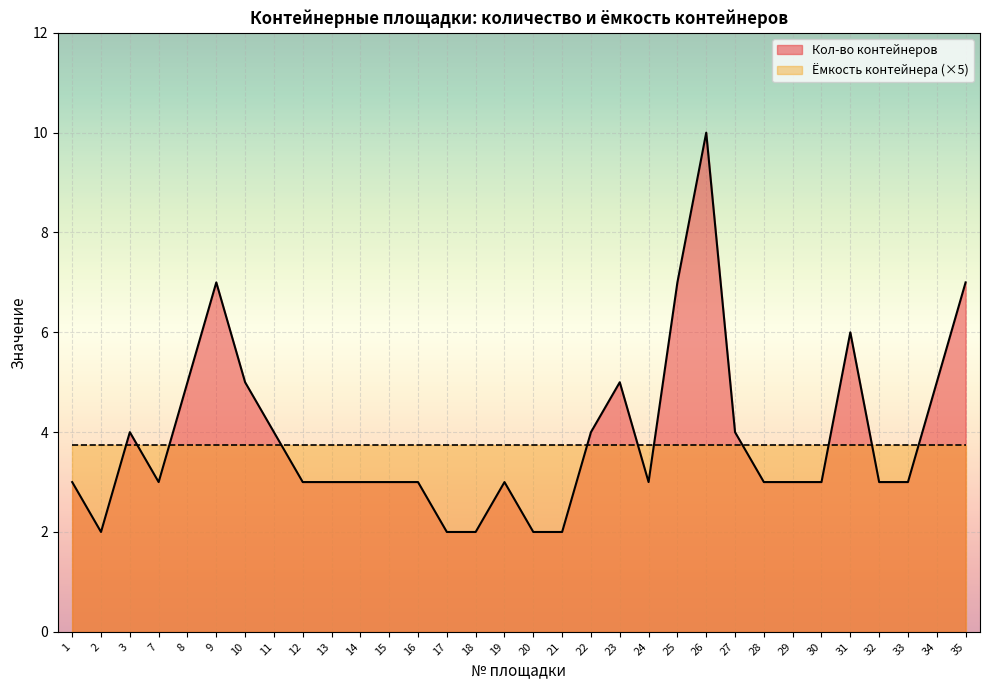

Where does the data first go above 3?

3